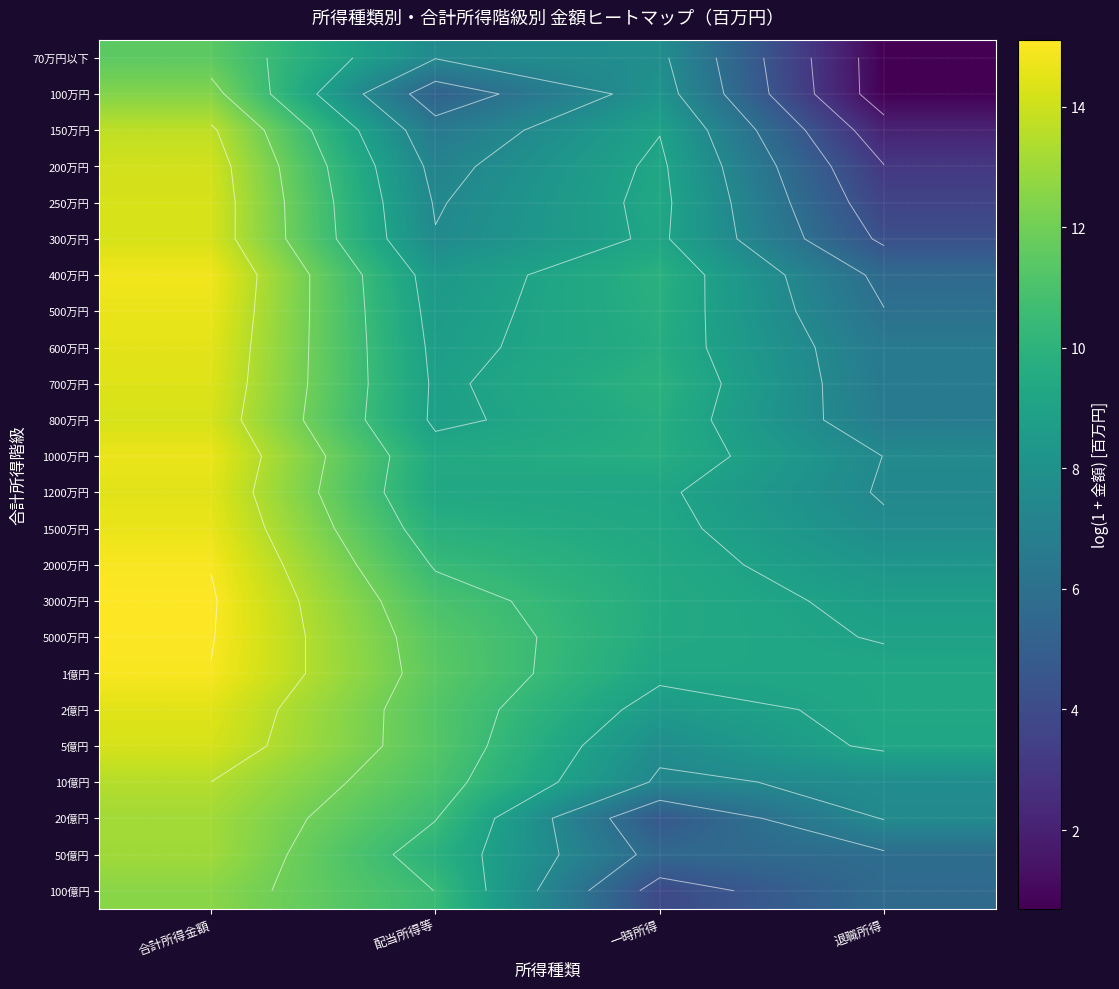

List the labels in order of 3000万円 value, smallest first.

退職所得, 一時所得, 配当所得等, 合計所得金額